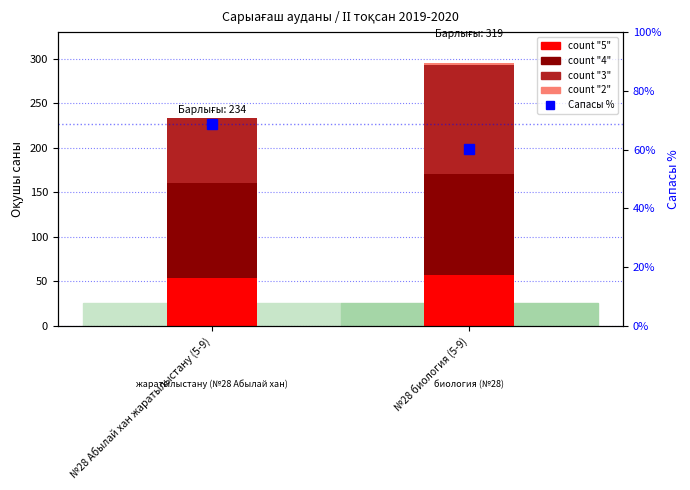

What position from the right is №28 Абылай хан жаратылыстану (5-9)?

2